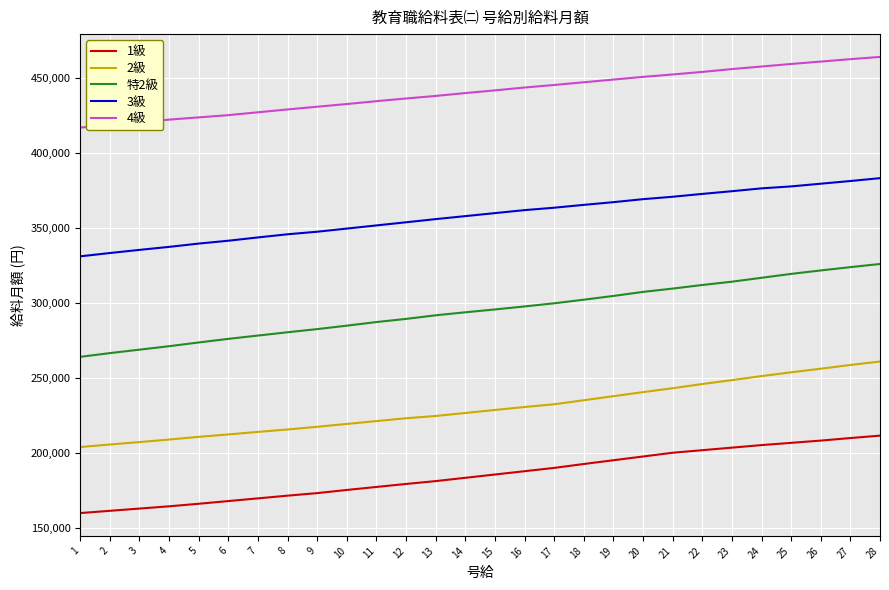

How many categories are shown in the chart?

28